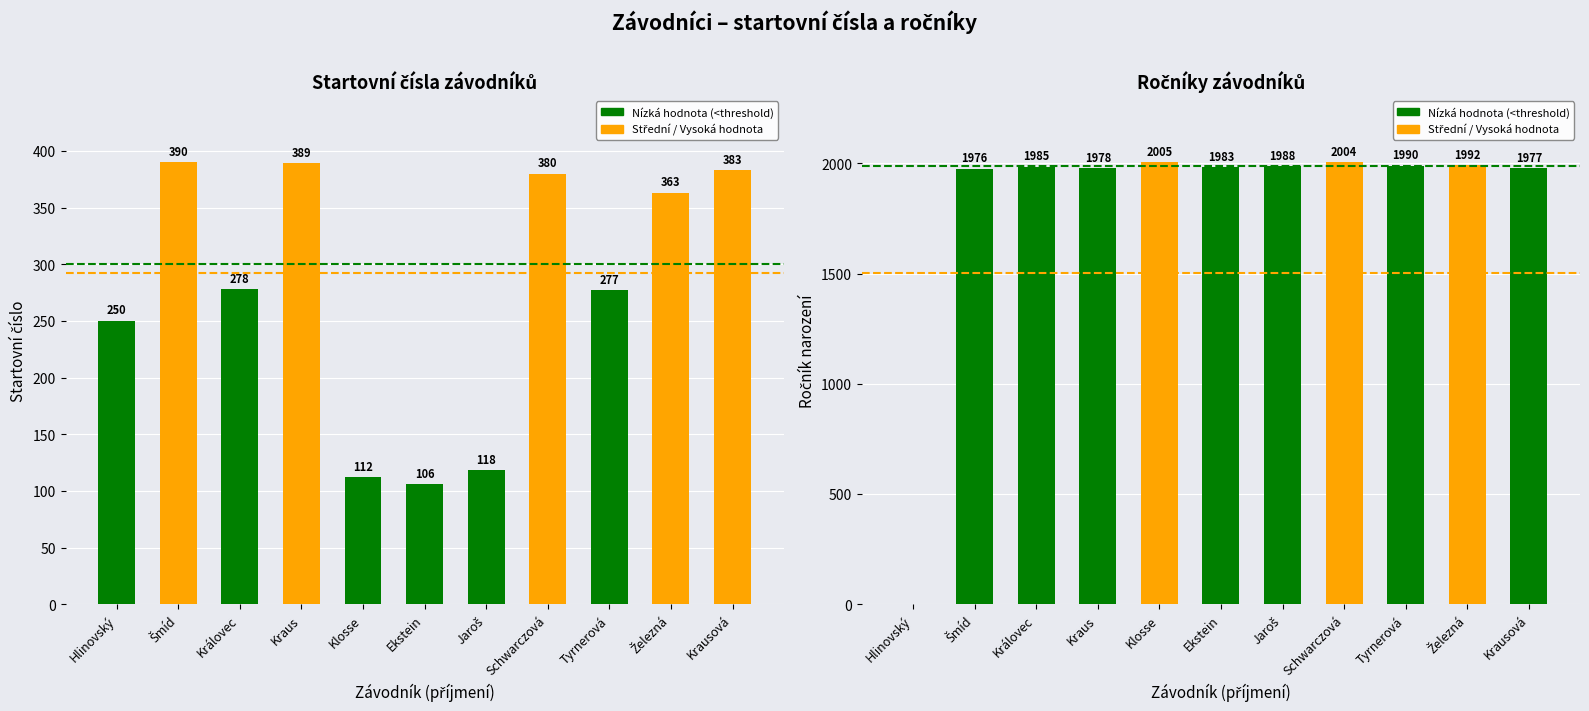

What is the maximum value shown in the chart?

2005